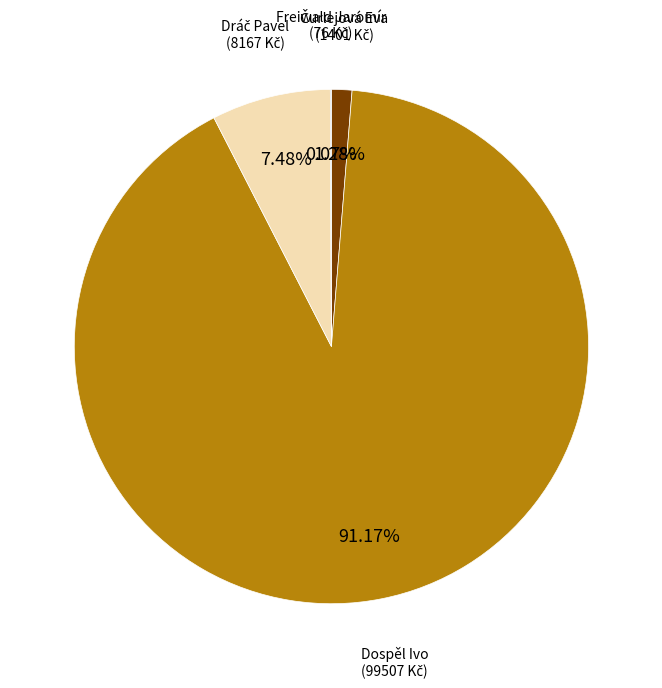

Does any single category account for the majority?

Yes